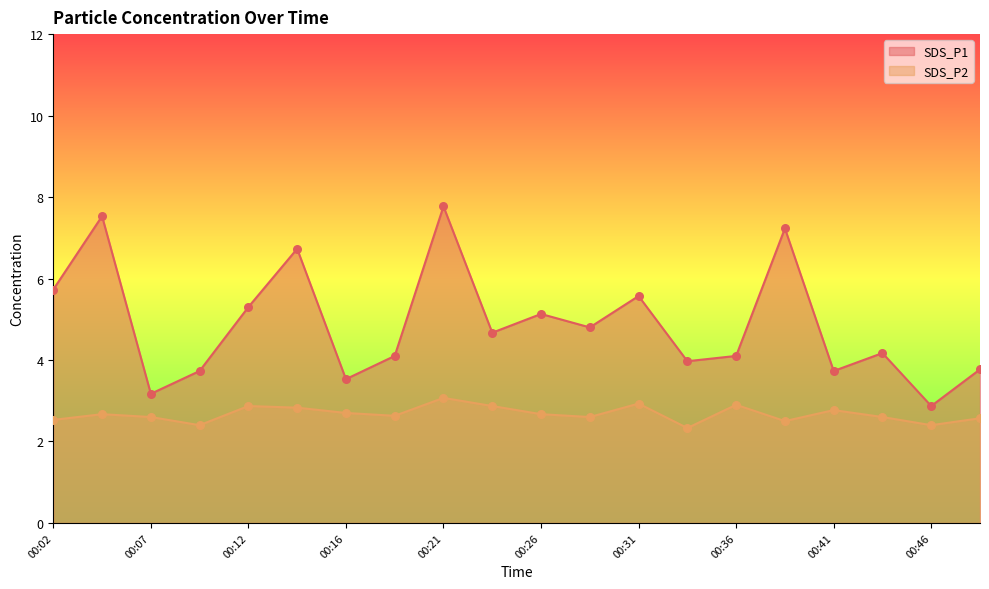

At how many categories does at least one series exceed 5?

8